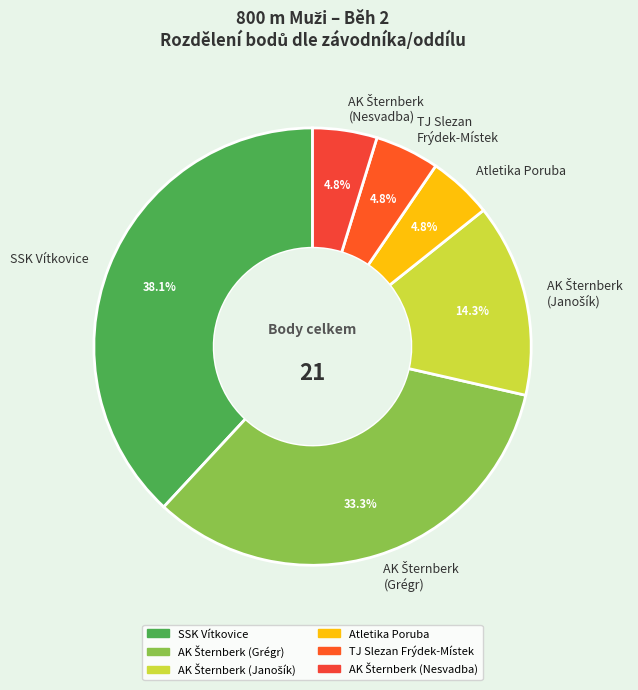

Is there a majority slice in this chart?

No